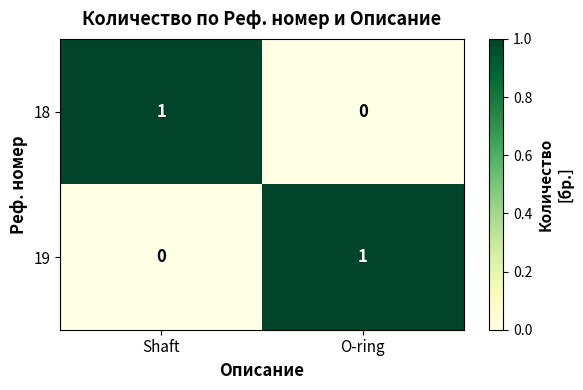

How many values in the 18 series are below 1?

1